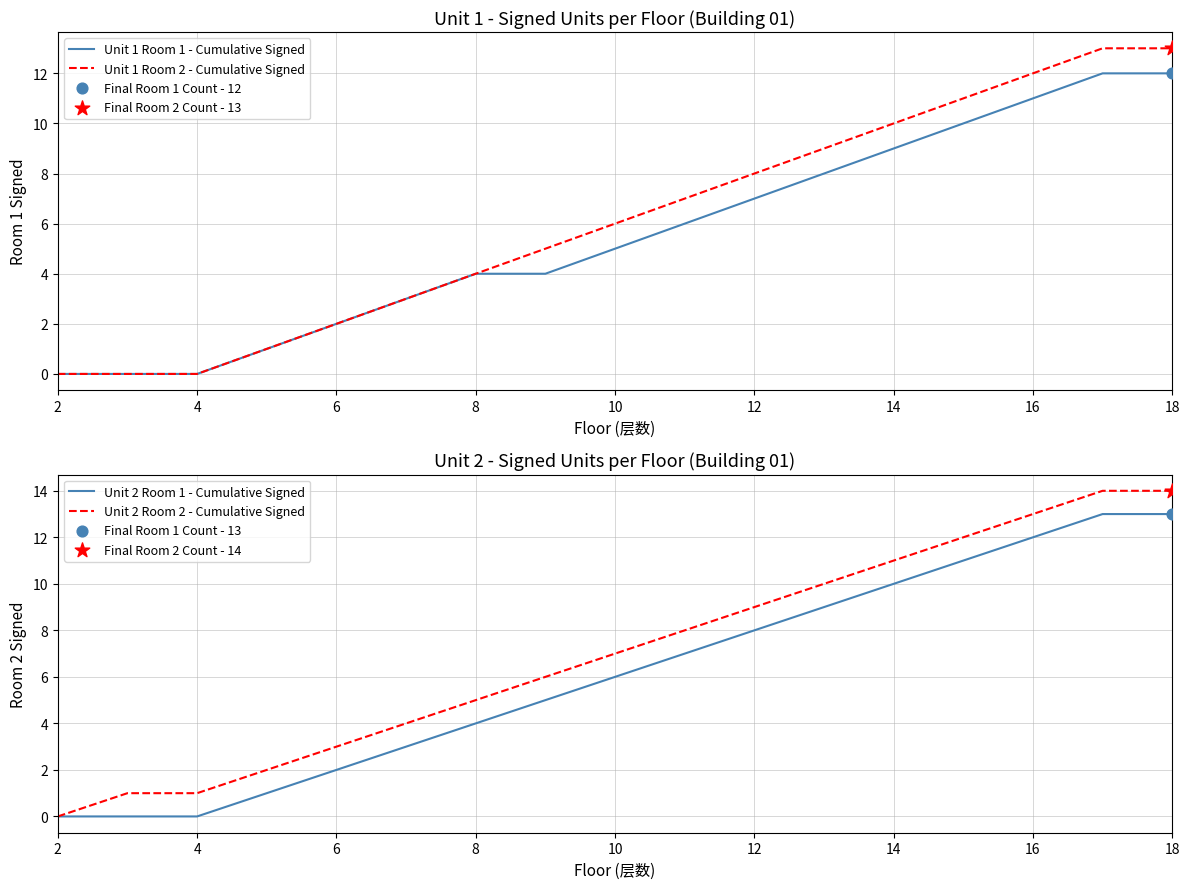

At how many categories does at least one series exceed 12?

3